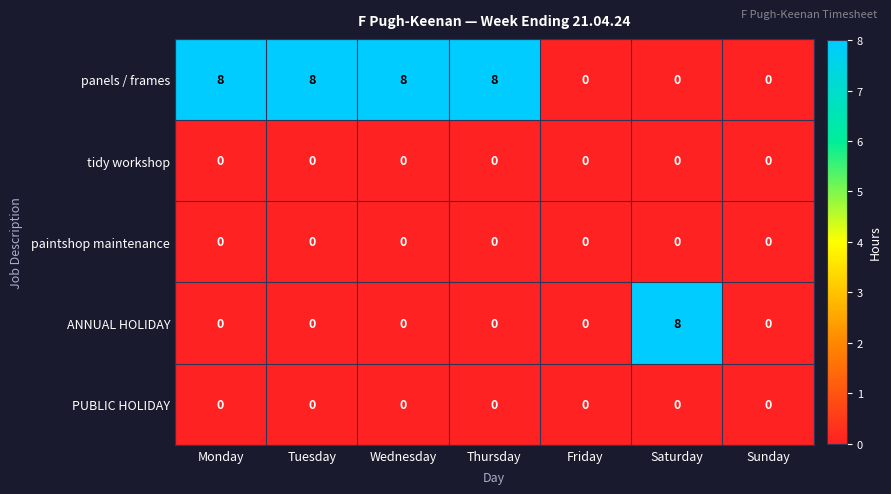

Which series has the largest total across all categories?

panels / frames